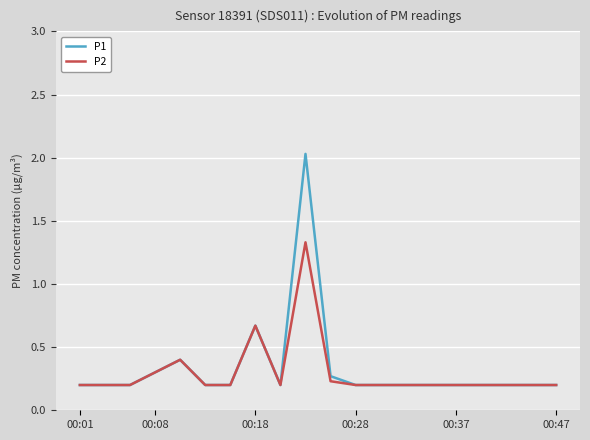

Rank the series by their maximum value, from highest to lowest.

P1, P2